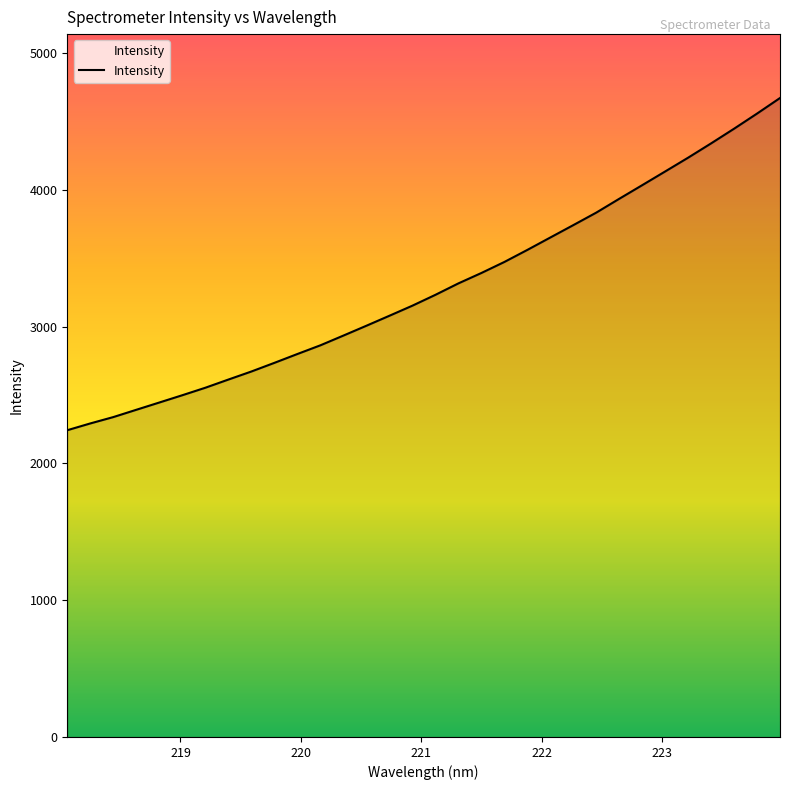

Does the chart display data point markers on the line(s)?

No